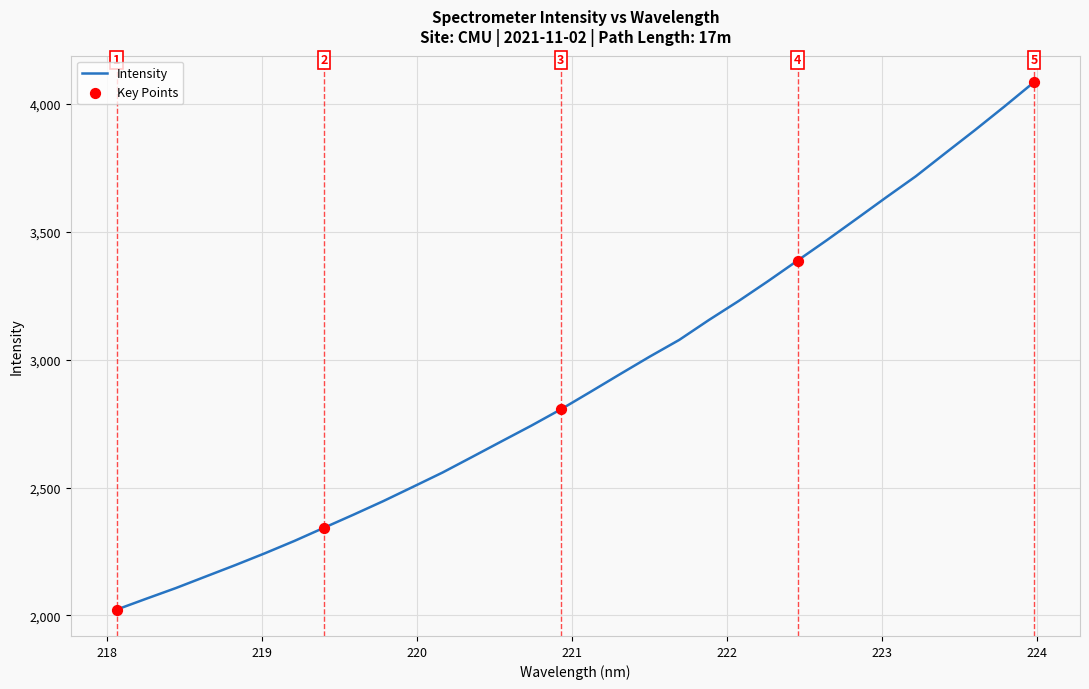

What is the smallest value displayed?

2023.0